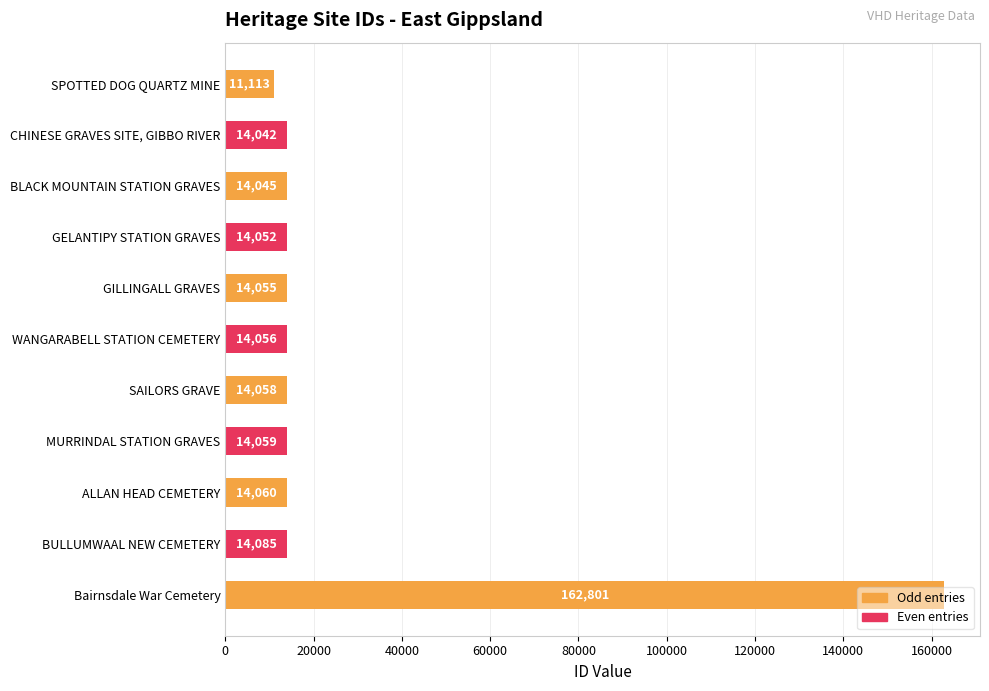

What is the smallest value displayed?

11113